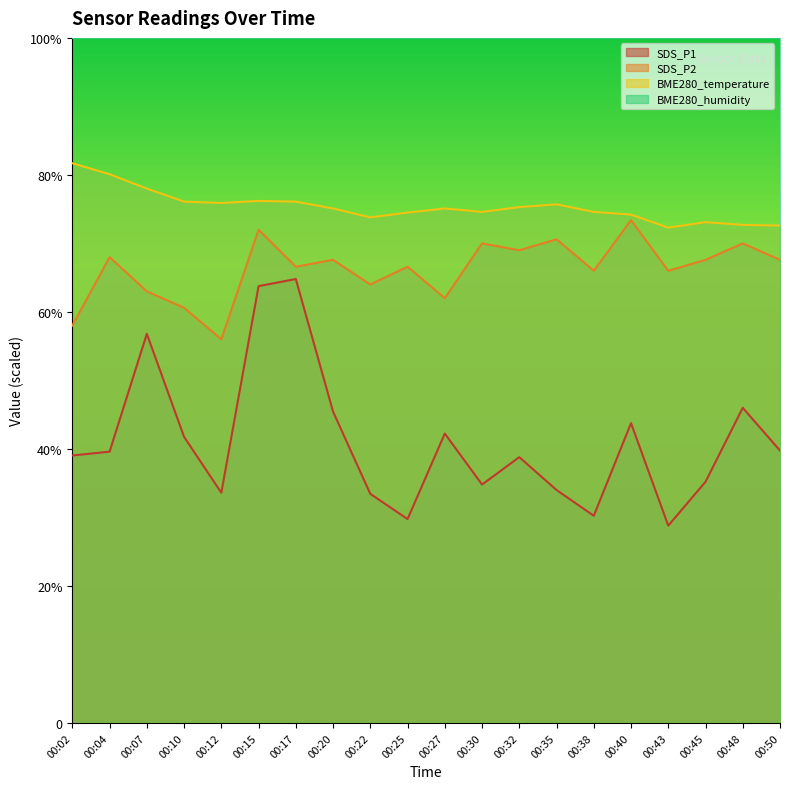

At 00:22, list the series in order from largest to smallest.

BME280_humidity, BME280_temperature, SDS_P2, SDS_P1